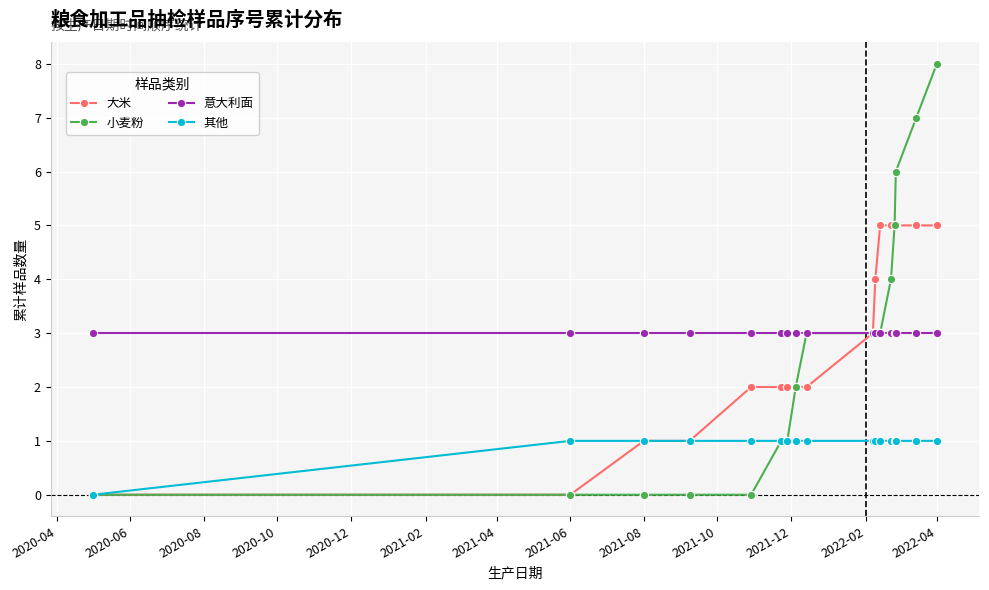

What is the lowest value of the 意大利面 series?

3